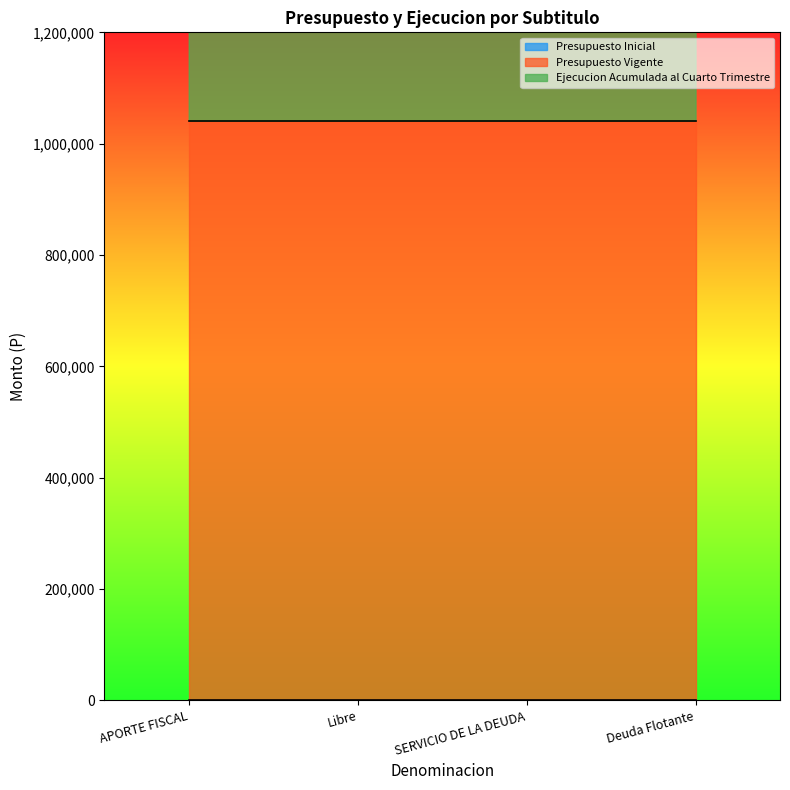

Which series has the largest total across all categories?

Presupuesto Vigente